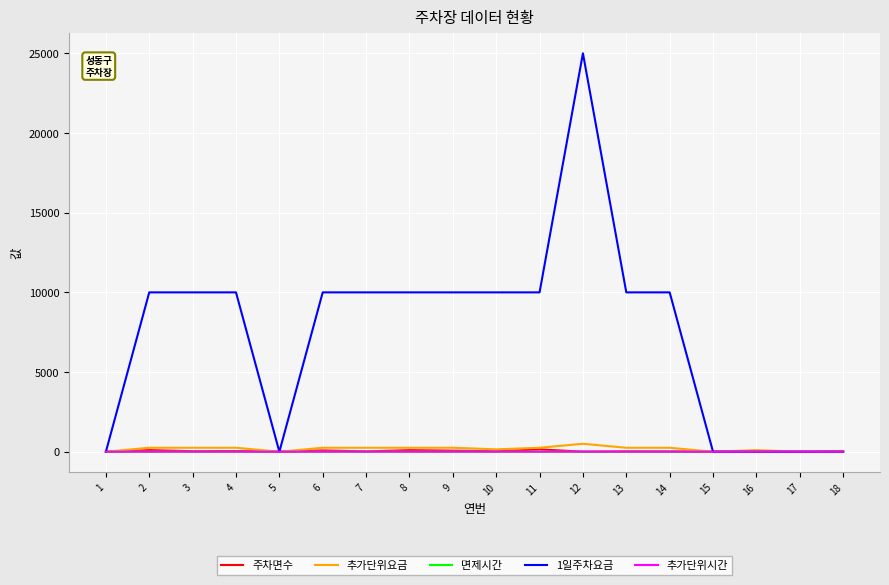

What is the greatest value displayed?

25000